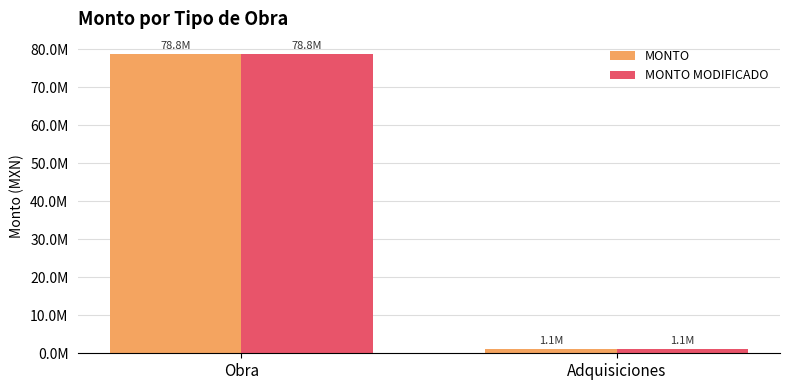

Reading left to right, transcribe all the data shown in this chart.

MONTO: 78792433.6	1080115.3
MONTO MODIFICADO: 78792431.6	1083469.0